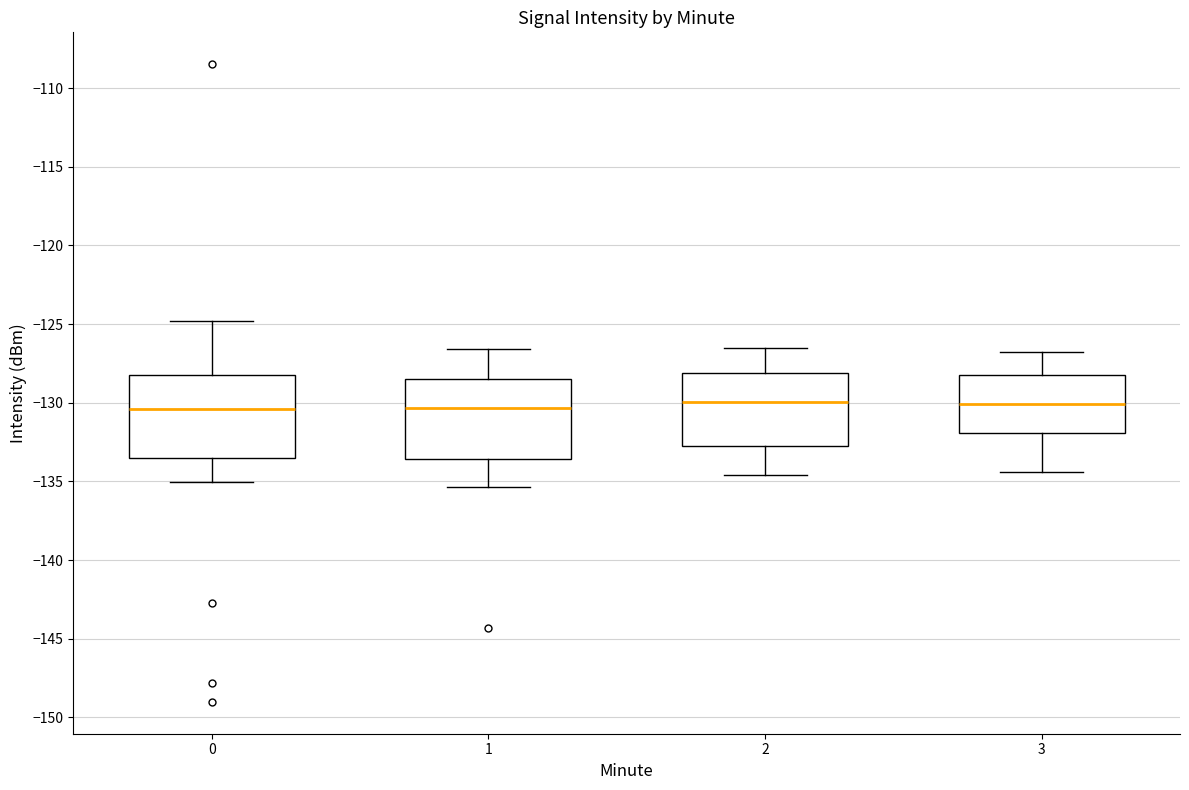

Reading left to right, read every box against the y-axis: the position of its median line, the range the box covers, and the ends of its whiskers. The values are not printed on the chart, so give them approximately, as read against the axis.

0: median -130.5, box -133.5 to -128.0, whiskers -135.0 to -125.0
1: median -130.5, box -133.5 to -128.5, whiskers -135.5 to -126.5
2: median -130.0, box -132.5 to -128.0, whiskers -134.5 to -126.5
3: median -130.0, box -132.0 to -128.0, whiskers -134.5 to -127.0